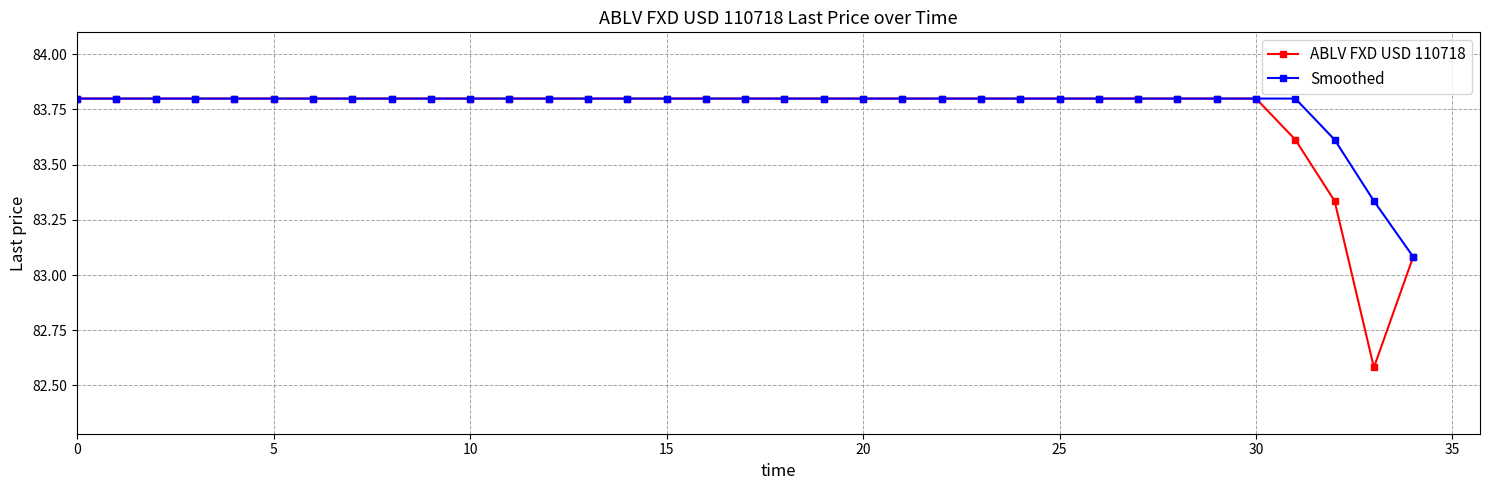

What is the difference between the second highest and minimum values in the ABLV FXD USD 110718 series?

1.2